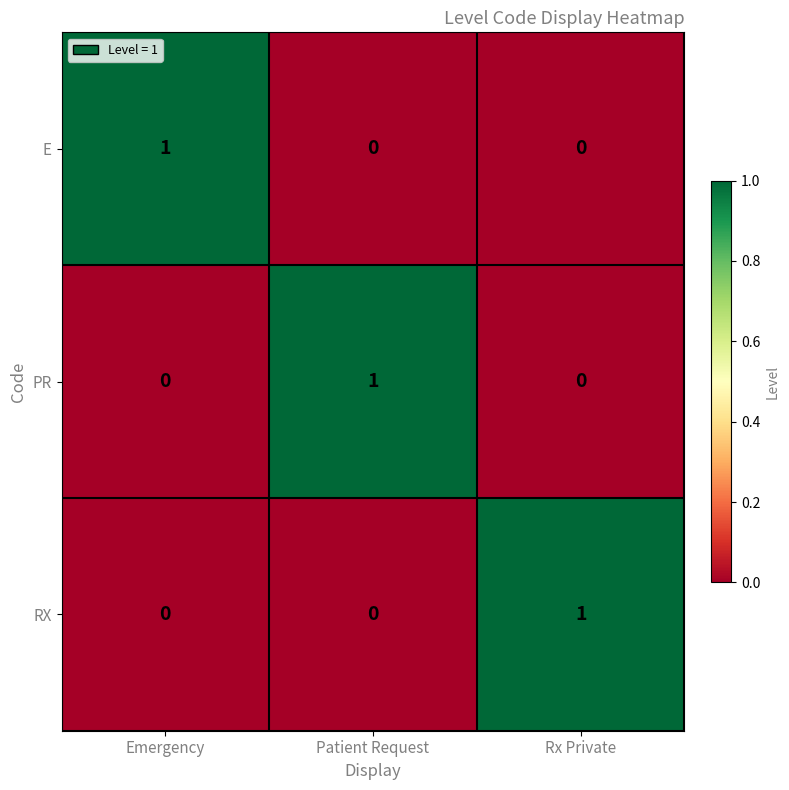

Count the E values in the range 0 to 1.

3